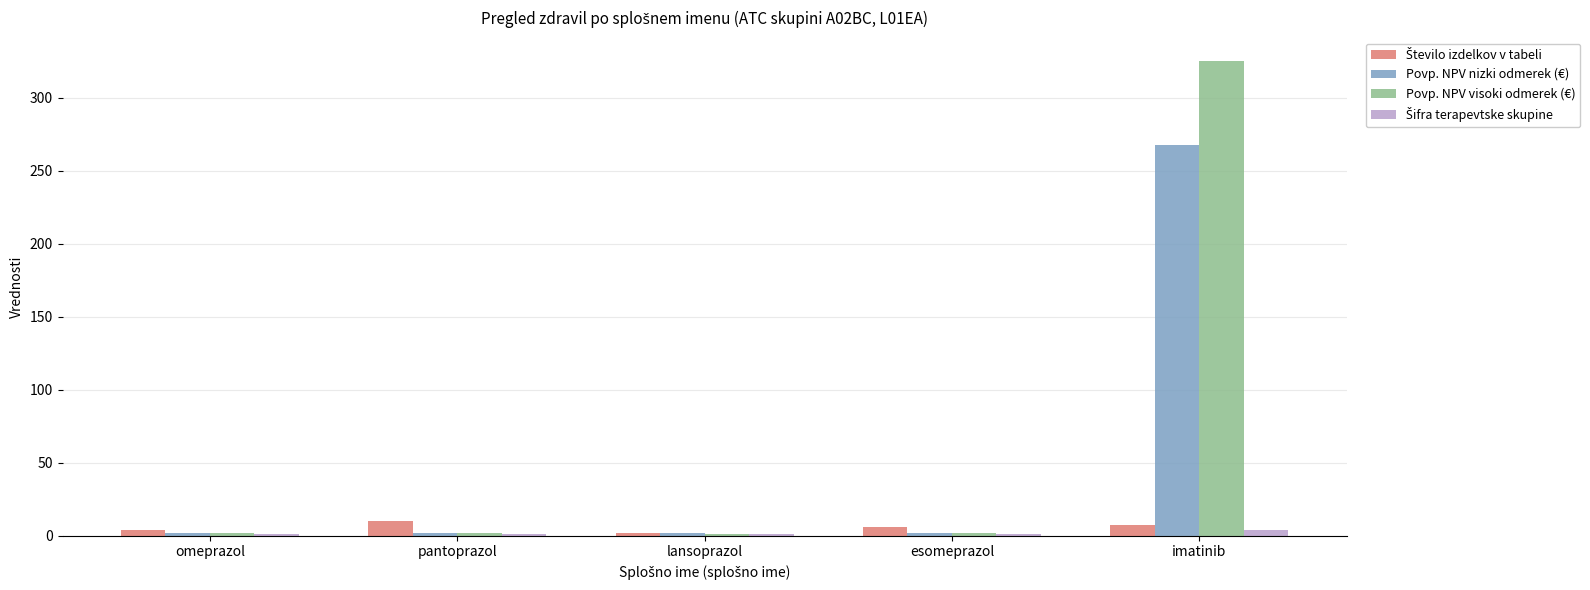

What is the maximum value for Povp. NPV nizki odmerek (€)?

267.2